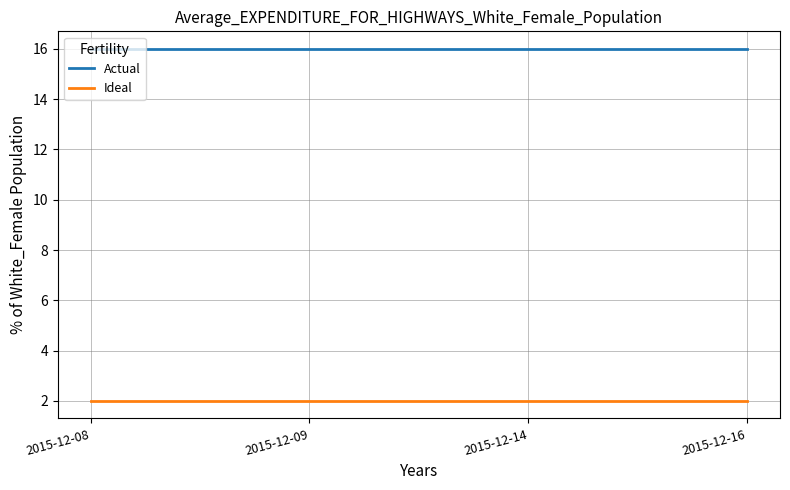

The Ideal series shows 0 at 2015-12-08. True or false?

False